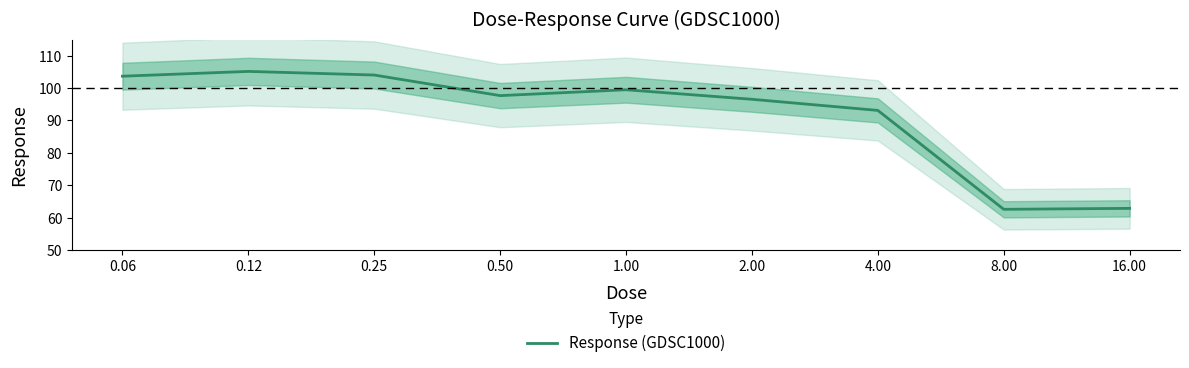

At which category does the chart reach its peak across all series?

0.12